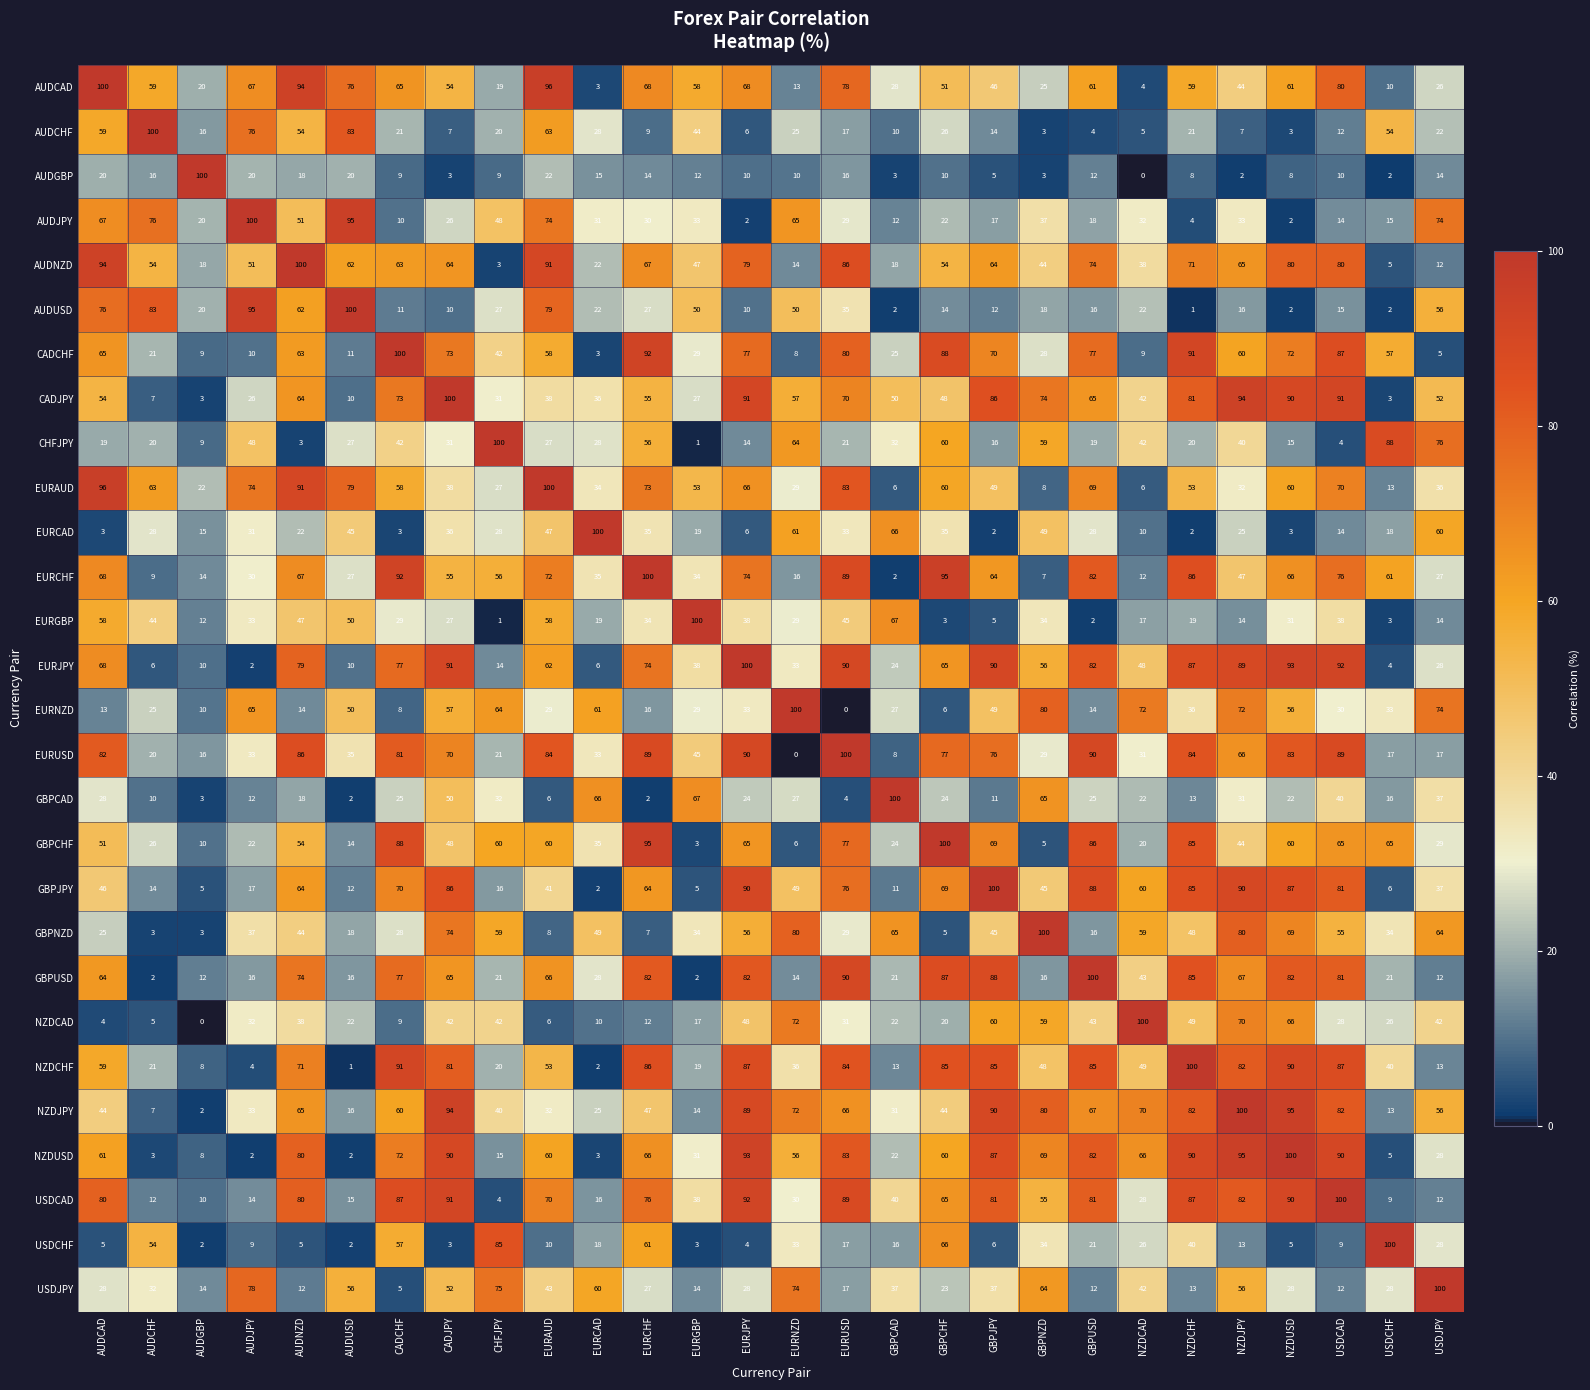

Count the number of categories in the chart.

28